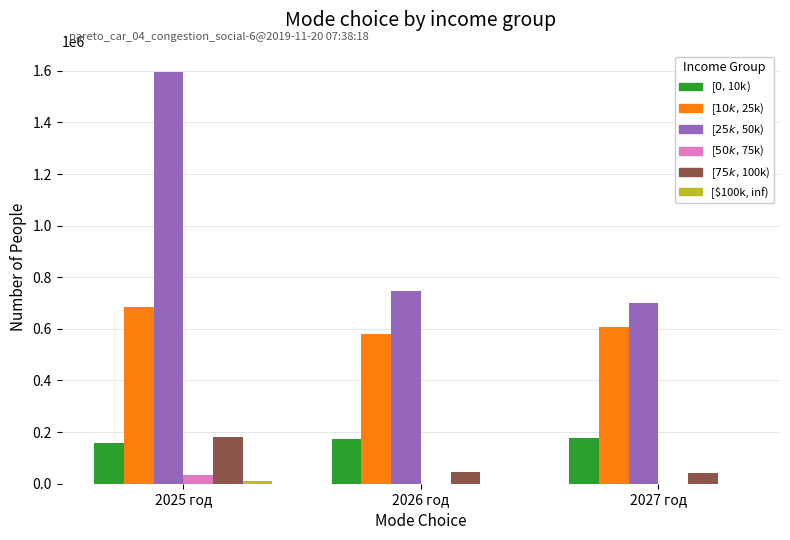

What is the maximum value shown in the chart?

1597000